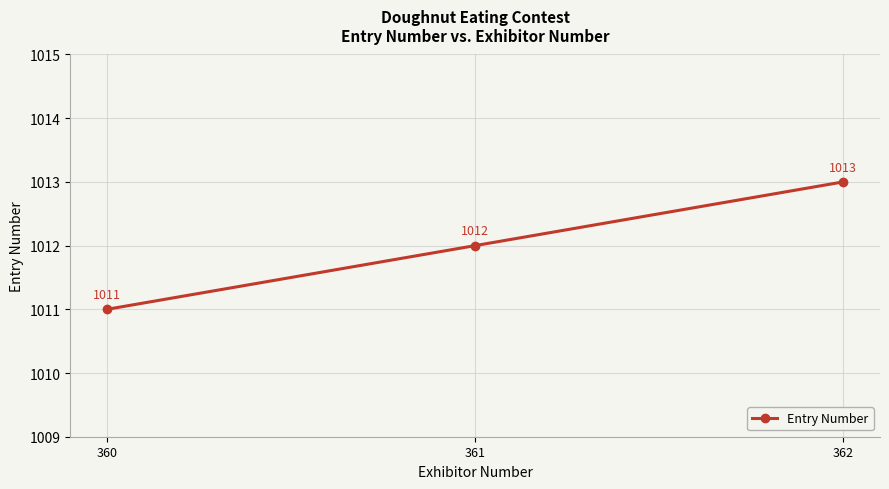

What is the value of the 1st point from the left?

1011